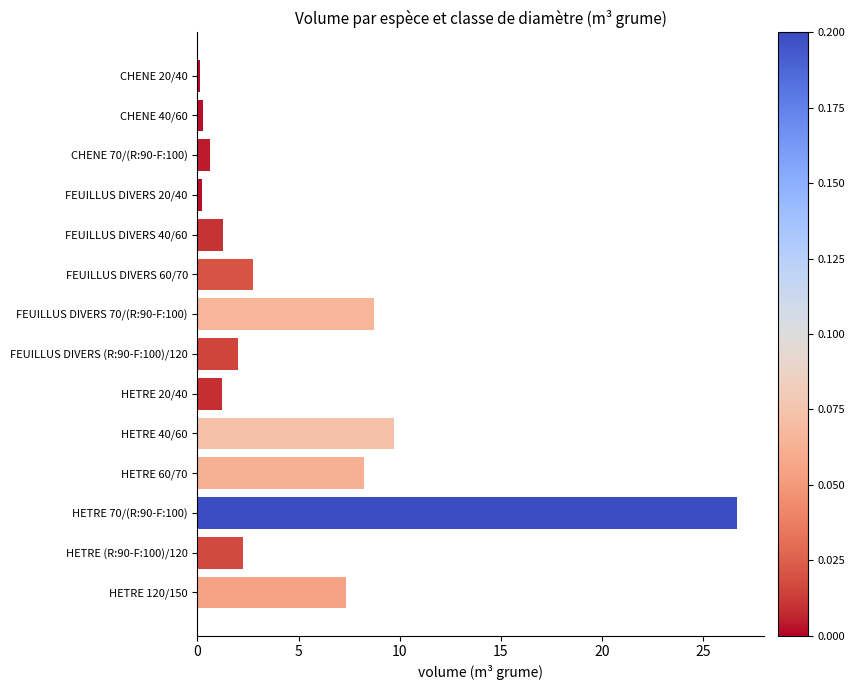

What is the sum of all values?

71.5